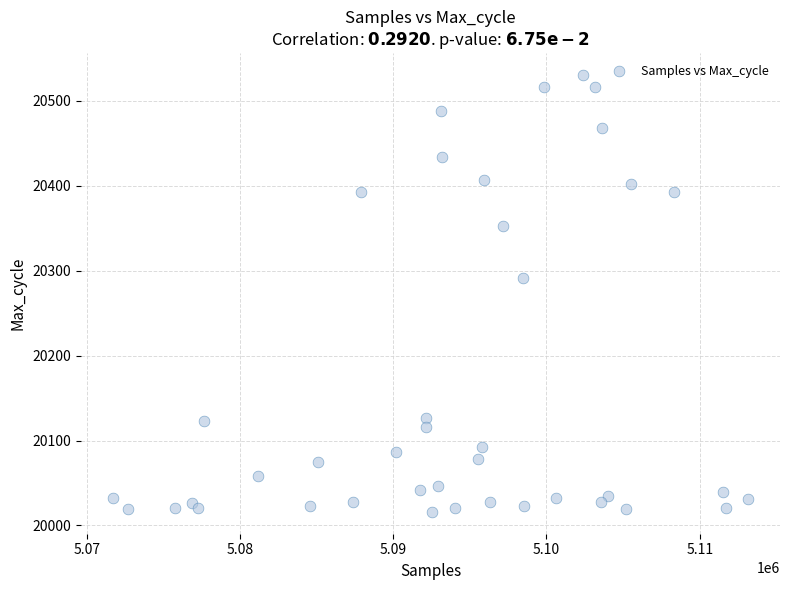

What Y value in the scatter plot is closest to 20273?

20291